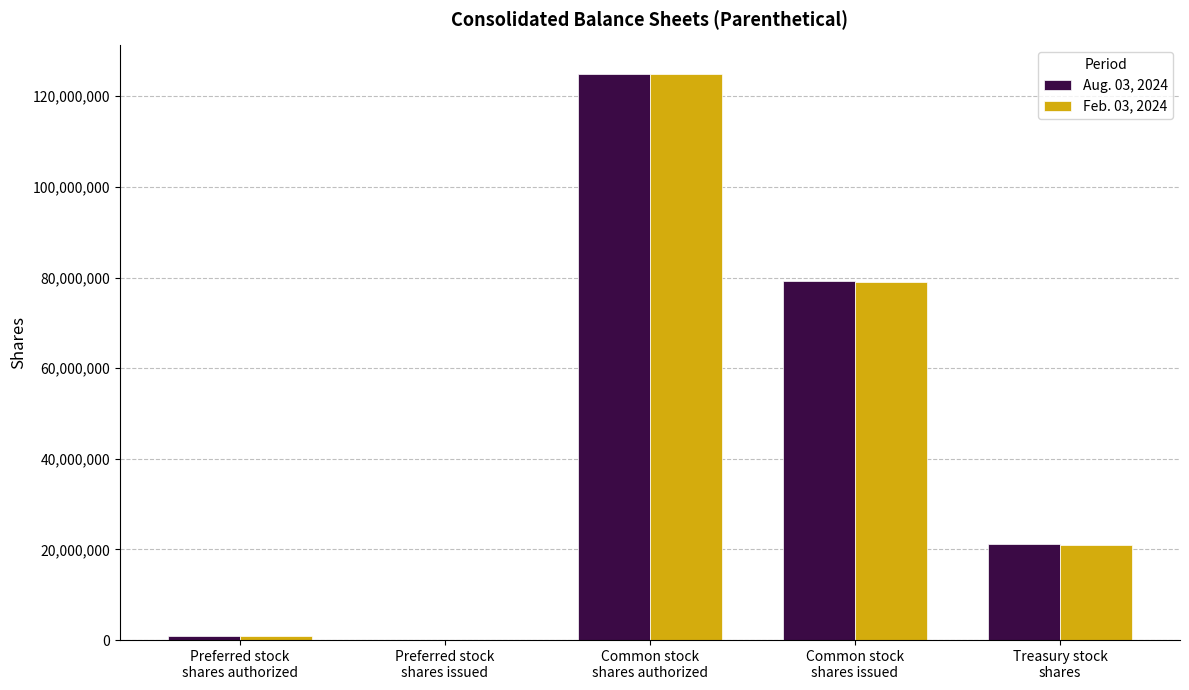

True or false: Aug. 03, 2024 has a value of 79329785 at Common stock
shares issued.

True